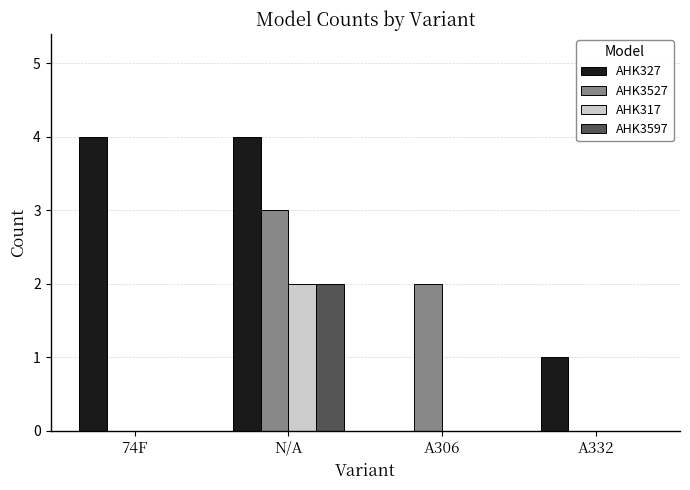

True or false: AHK327 has a value of 5 at 74F.

False